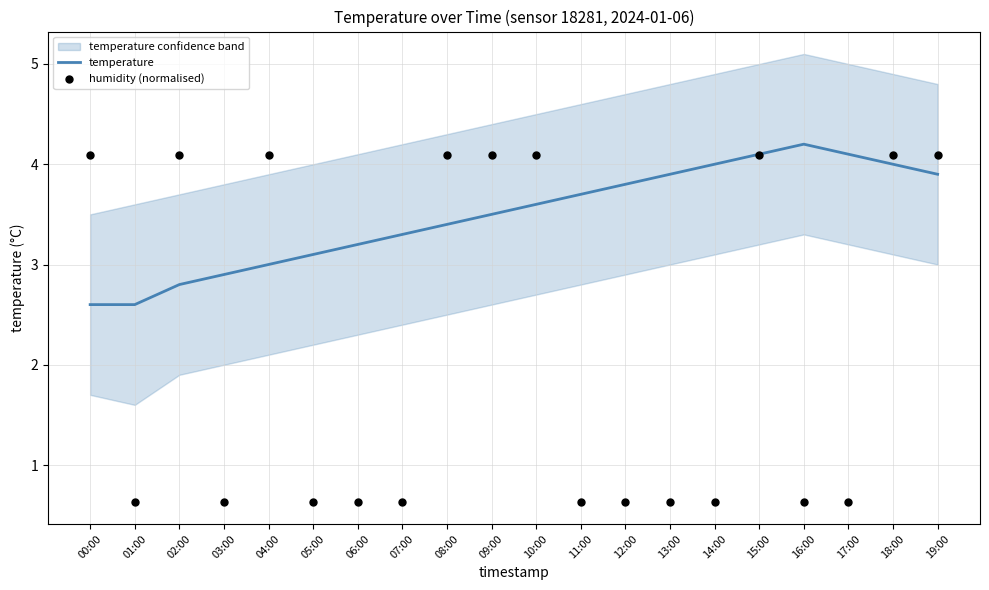

Is the value of humidity (normalised) at 11:00 greater than the value of temperature at 09:00?

No